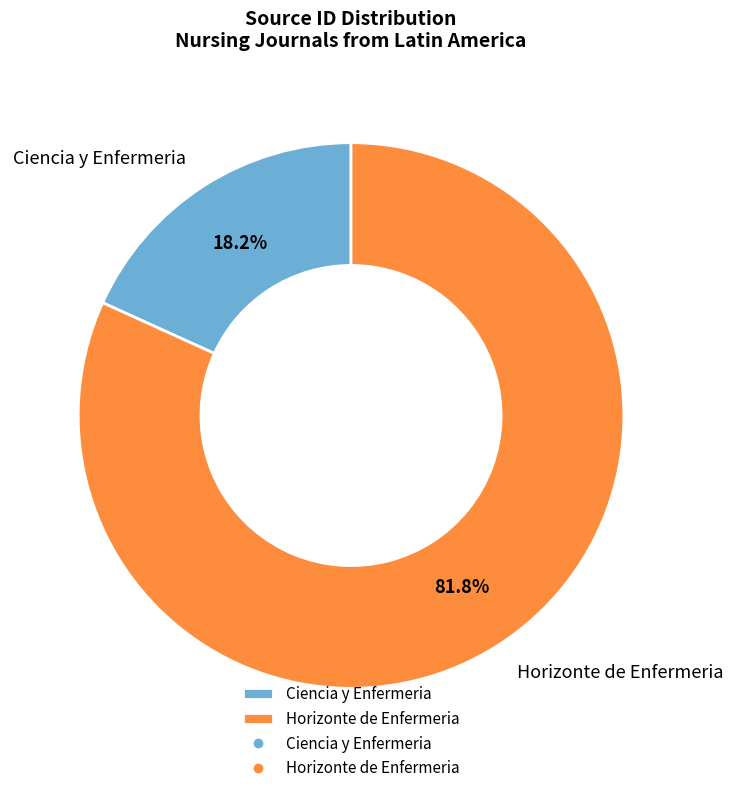

To the nearest percent, what is the difference between the Horizonte de Enfermeria and Ciencia y Enfermeria slice percentages?

64%